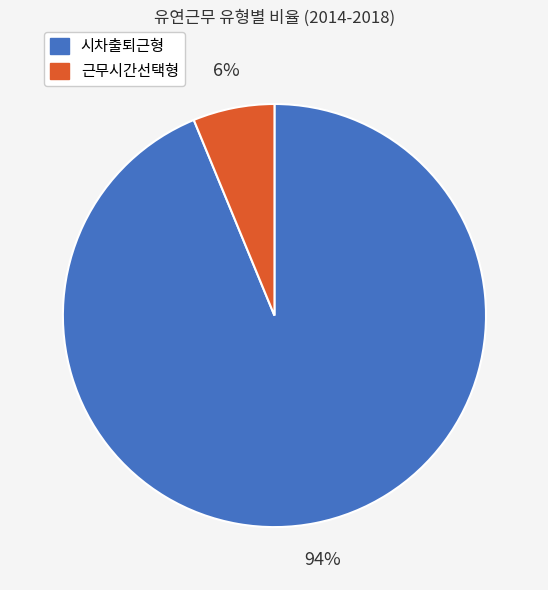

To the nearest percent, what is the difference between the largest and smallest slice percentages?

88%